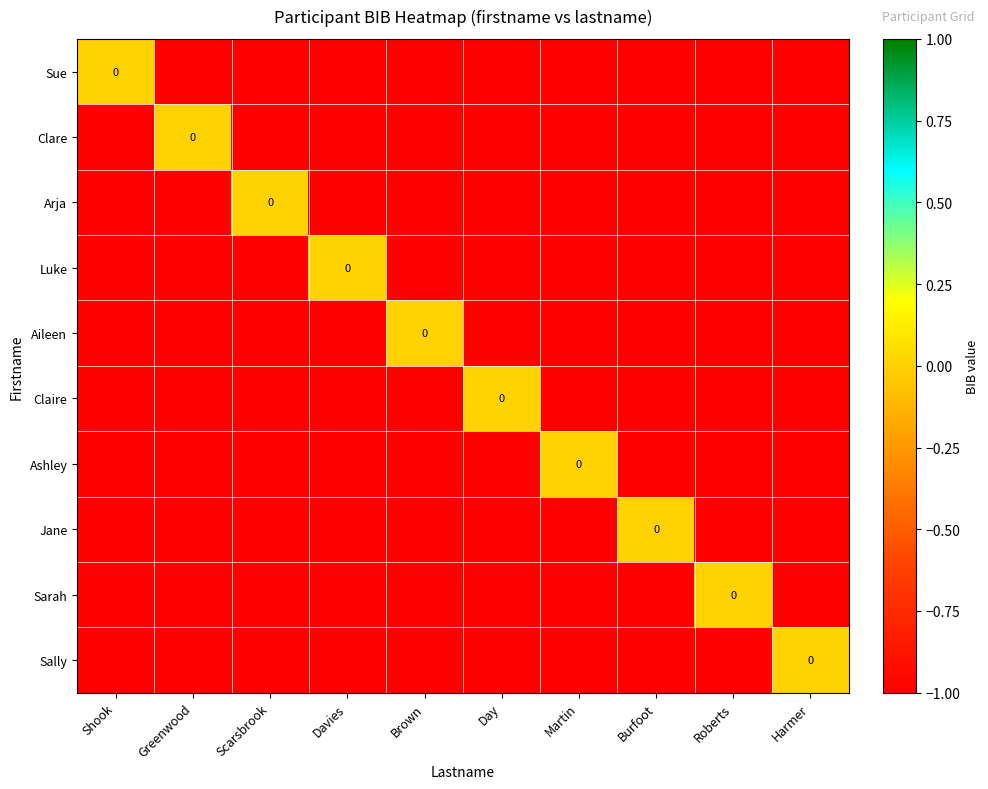

What is the smallest value displayed?

-1